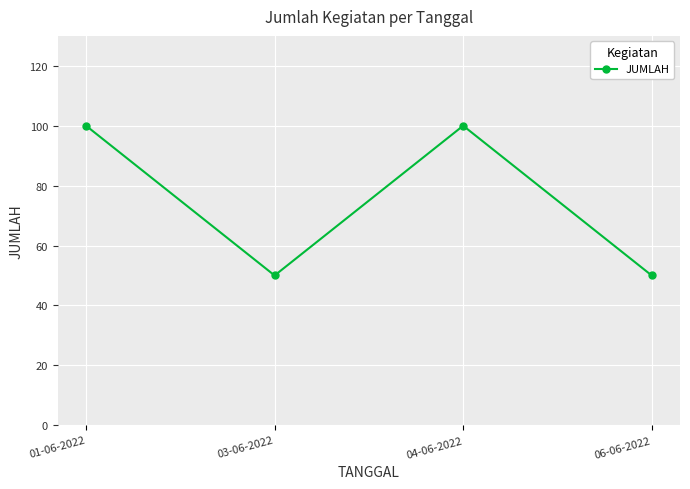

Reading left to right, list all the values displayed in this chart.

100	50	100	50